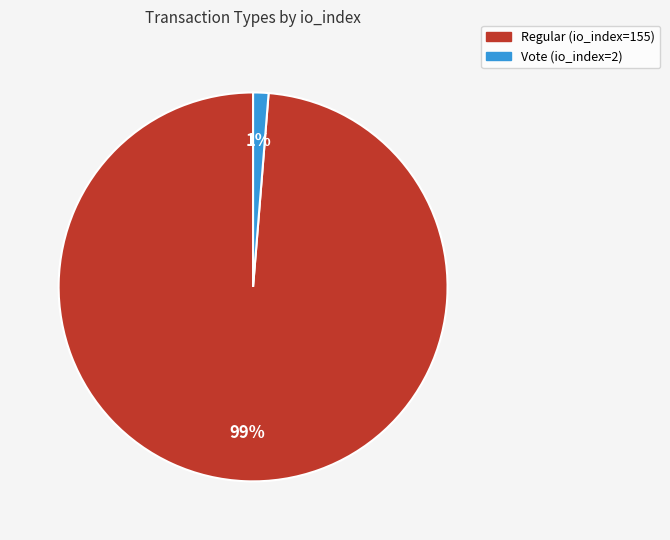

To the nearest percent, what portion does Regular (io_index=155) represent?

99%